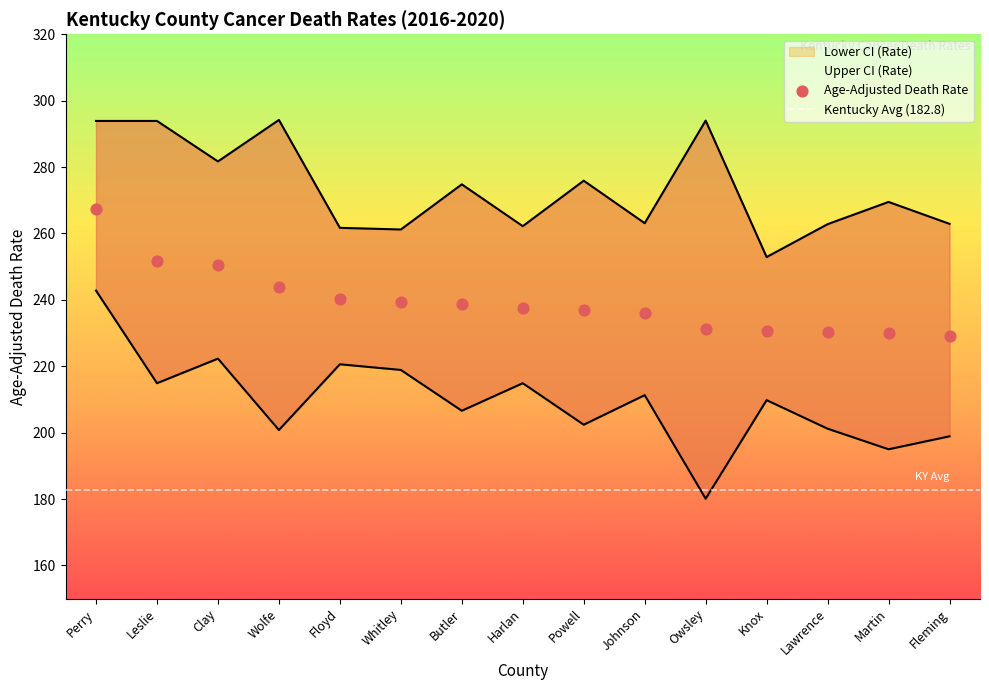

Is the value of Age-Adjusted Death Rate at Owsley greater than the value of Lower CI (Rate) at Floyd?

Yes